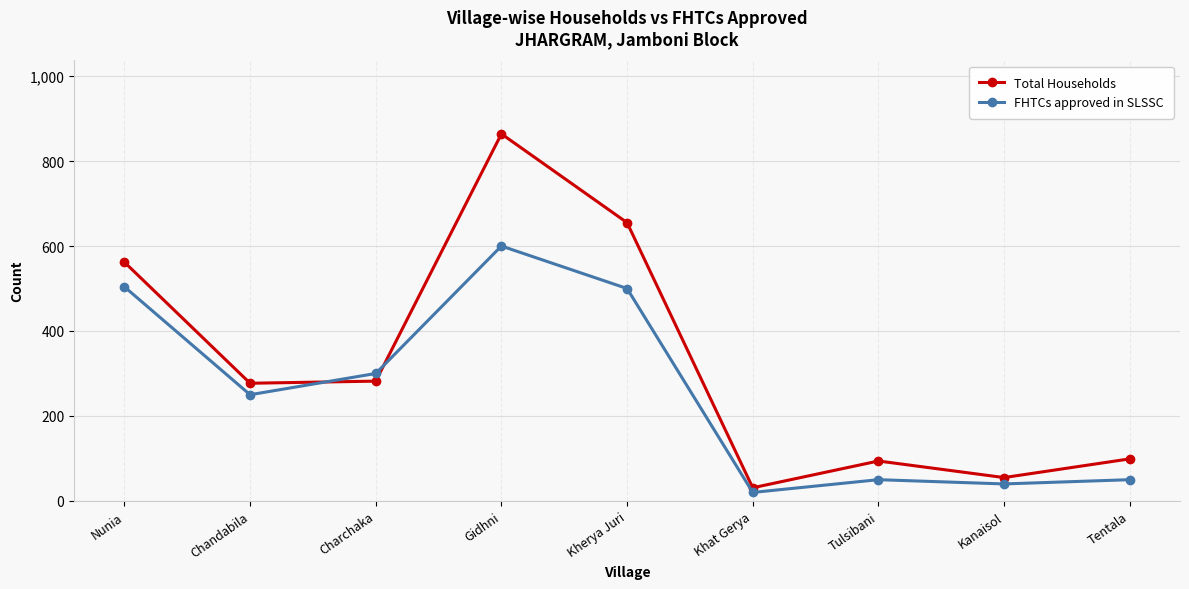

Count the number of data series in this chart.

2